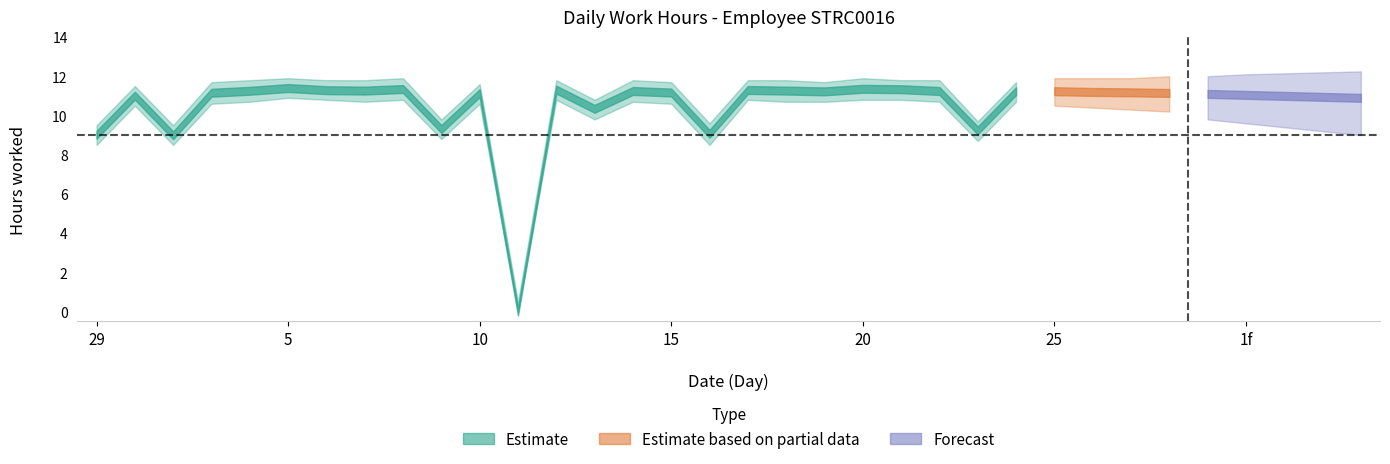

True or false: Estimate_lower and Estimate_upper cross at least once.

False